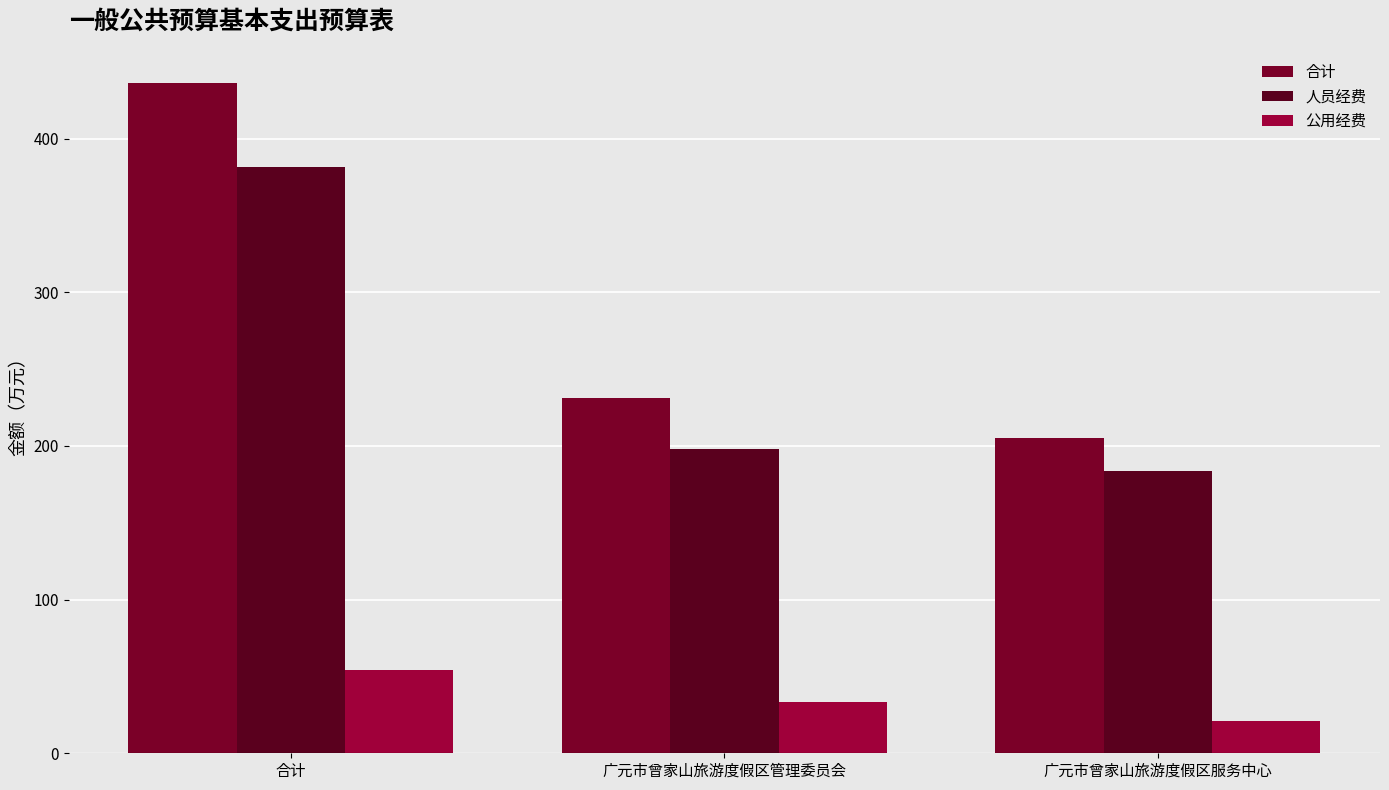

Is it true that 公用经费 equals 21.0 at 广元市曾家山旅游度假区服务中心?

True